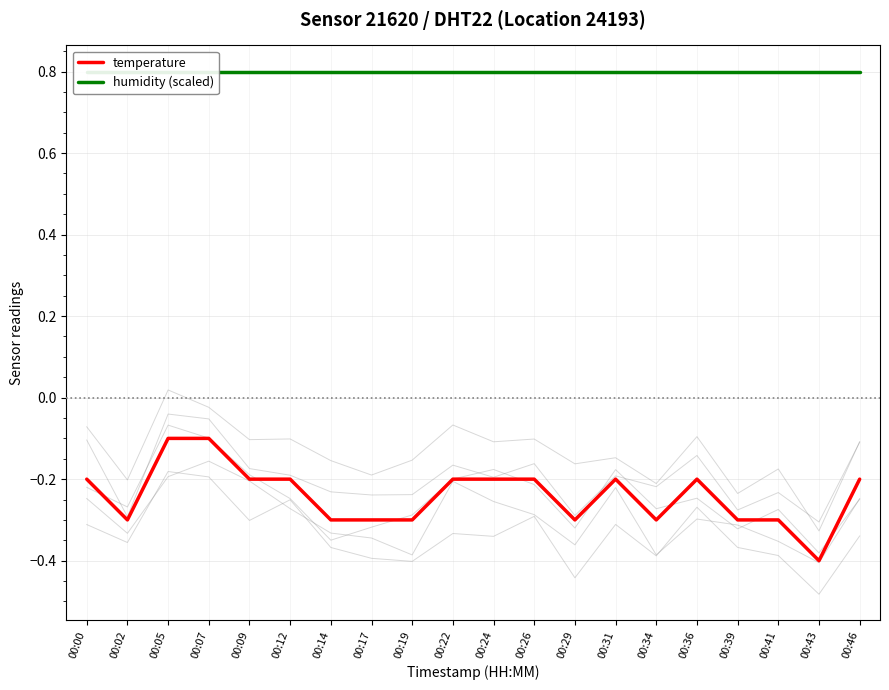

True or false: humidity (scaled) and temperature cross at least once.

False